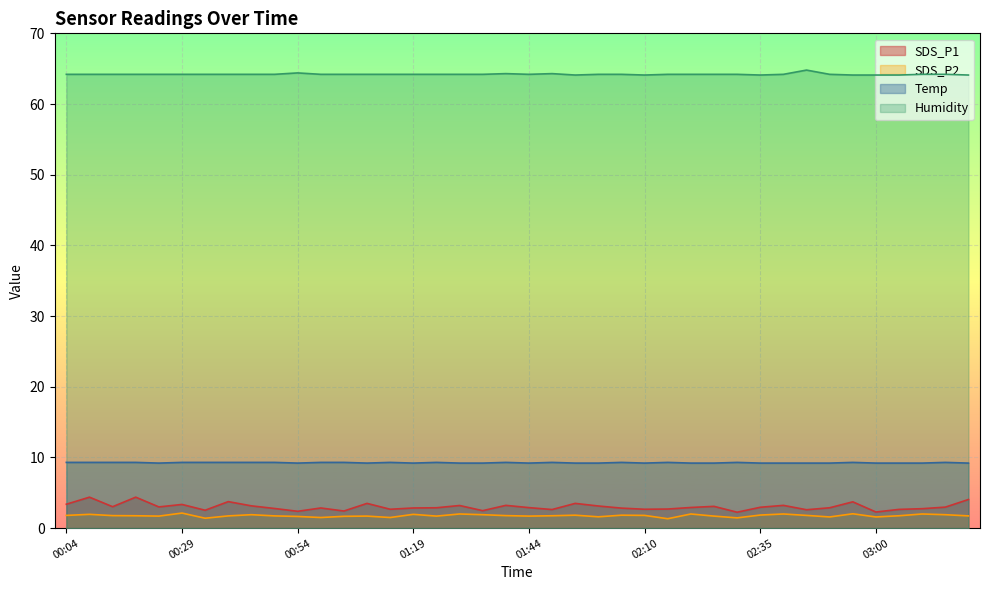

What is the difference between the maximum and minimum values in the SDS_P2 series?

0.8